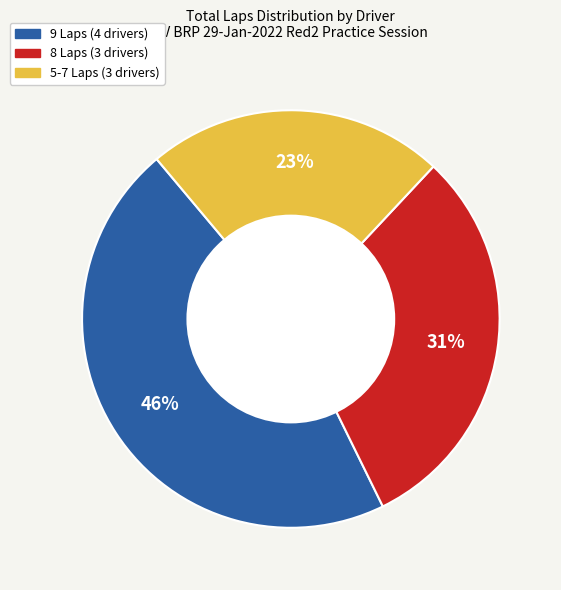

To the nearest percent, what is the difference between the largest and smallest slice percentages?

23%